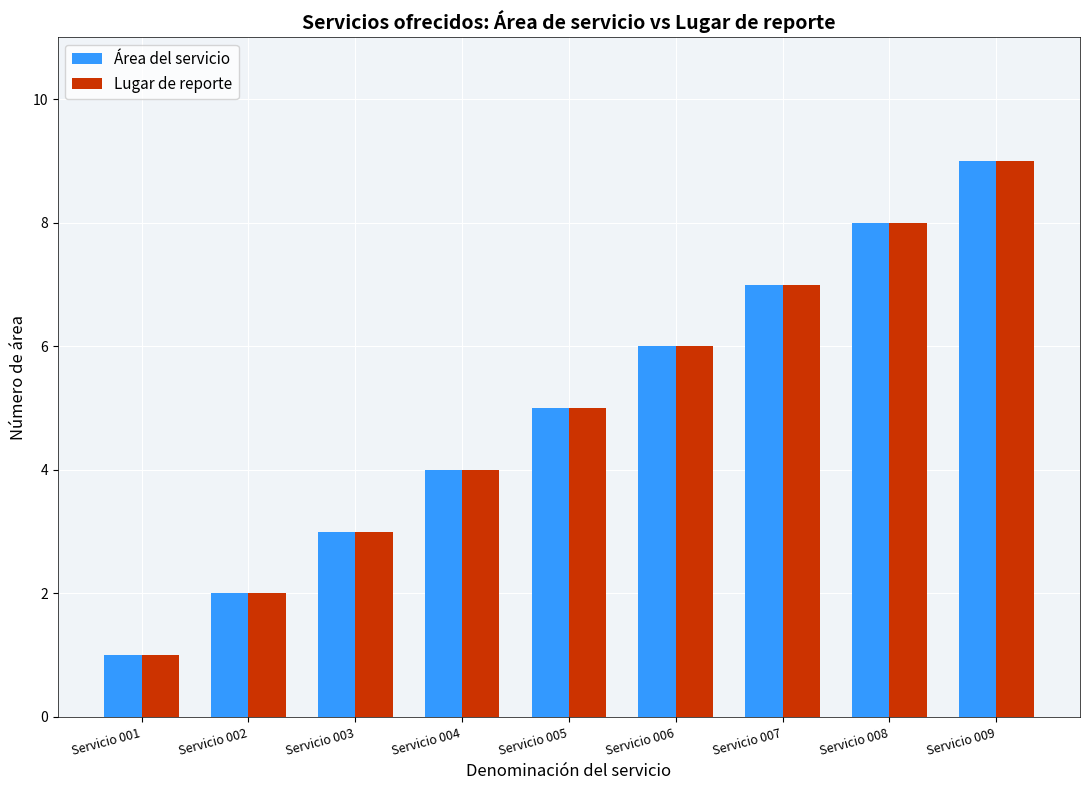

Reading right to left, extract all data points from this chart.

Área del servicio: 9	8	7	6	5	4	3	2	1
Lugar de reporte: 9	8	7	6	5	4	3	2	1